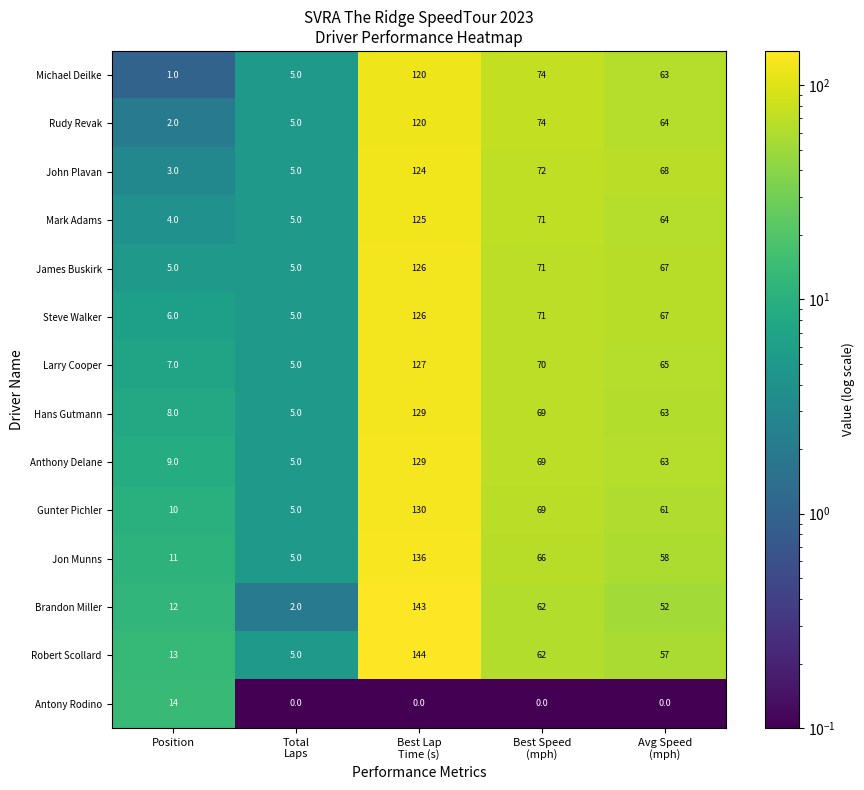

Which series has the largest range (max minus min)?

Brandon Miller